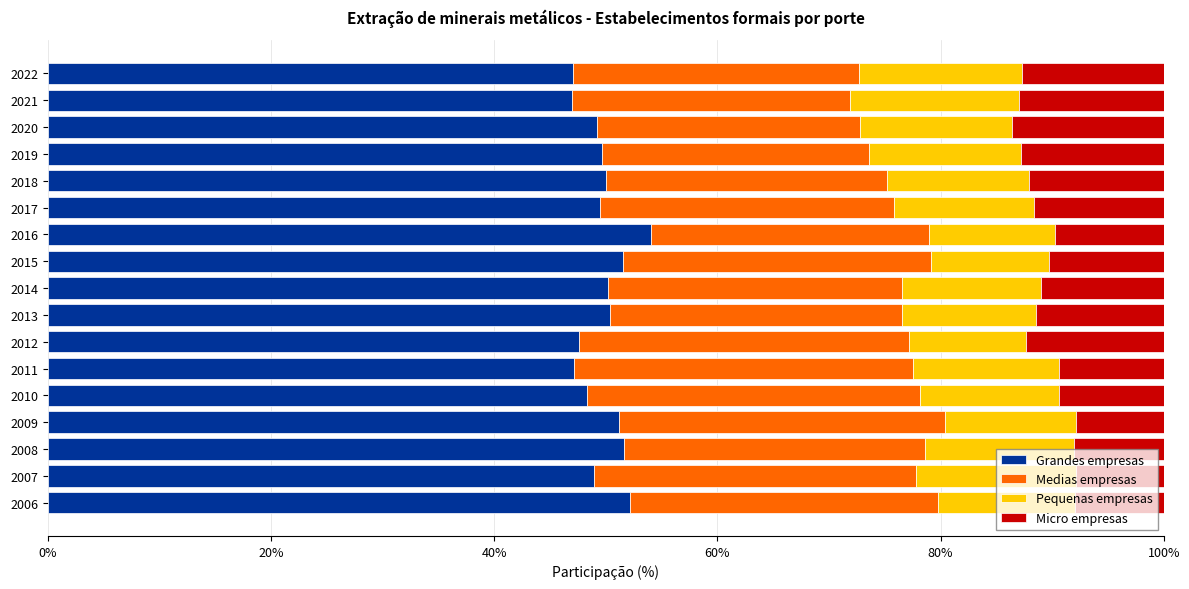

What is the difference between the second highest and minimum values in the Grandes empresas series?

5.2